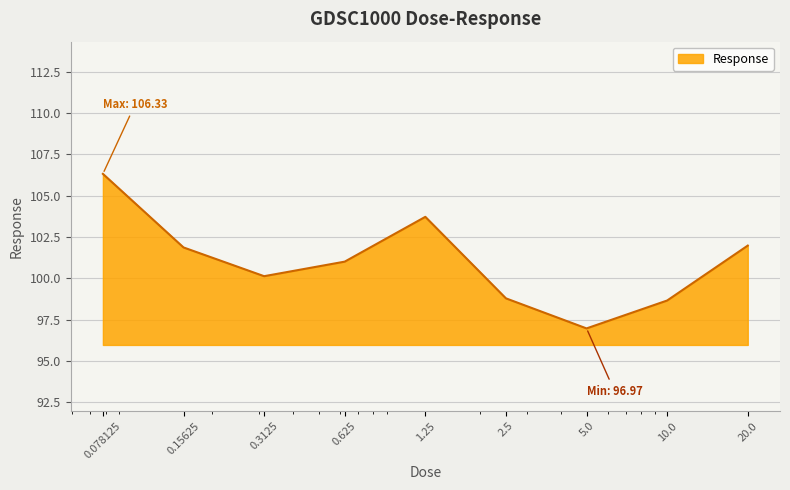

What is the smallest value displayed?

97.0